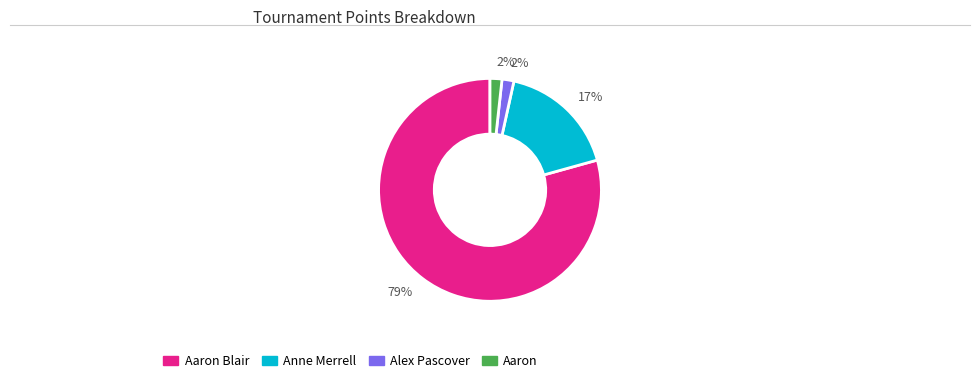

Is there a majority slice in this chart?

Yes